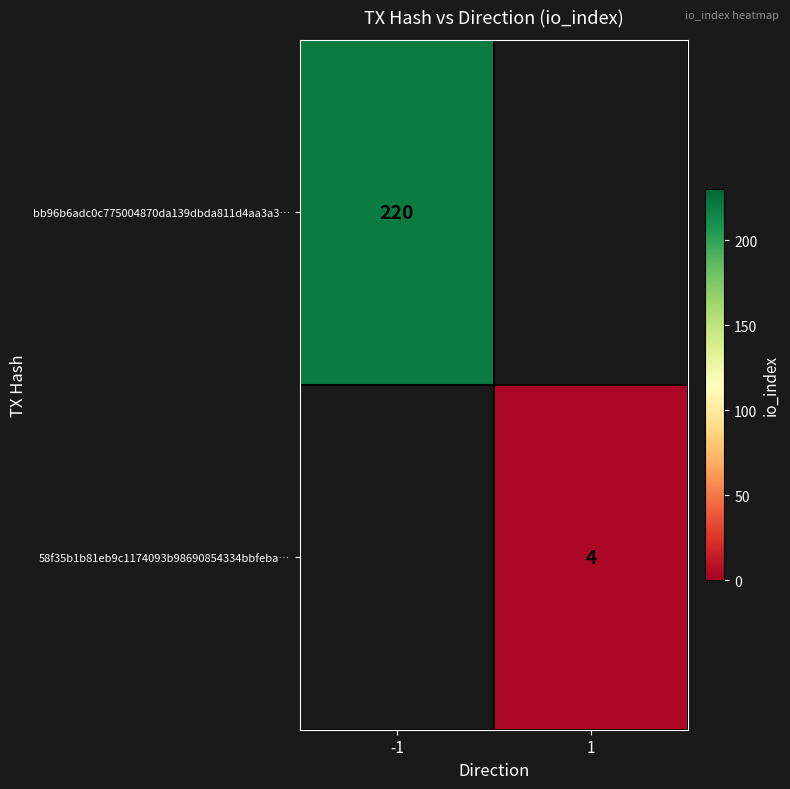

The bb96b6adc0c775004870da139dbda811d4aa3a3… series shows 220 at -1. True or false?

True